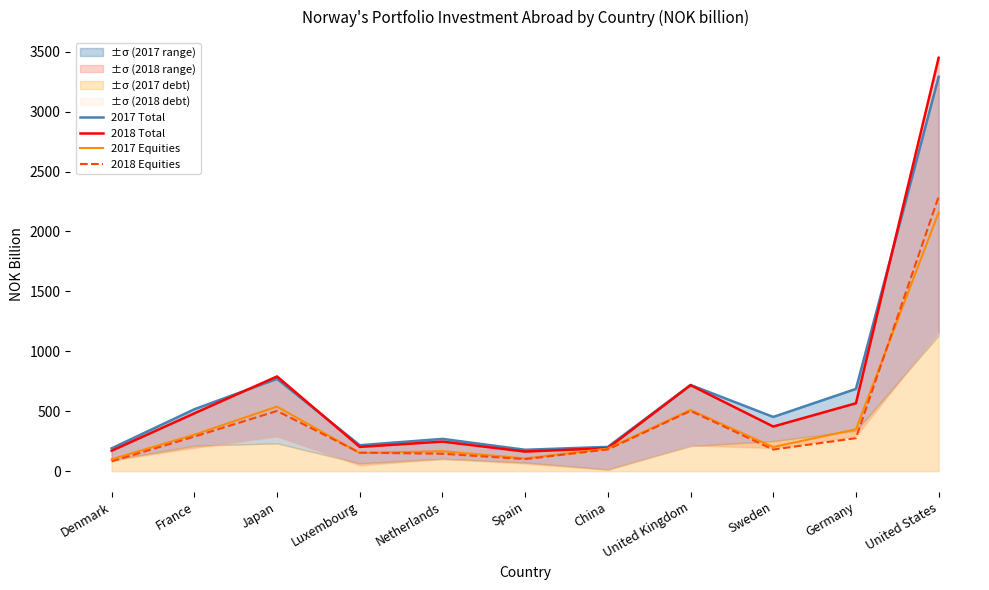

Reading left to right, extract all data points from this chart.

2017 Total: 190	516	770	216	269	178	202	719	452	686	3290
2018 Total: 170	482	790	202	246	163	192	717	372	566	3449
2017 Equities: 99	304	538	151	166	106	188	510	201	349	2158
2018 Equities: 81	288	502	154	145	100	181	502	180	275	2291